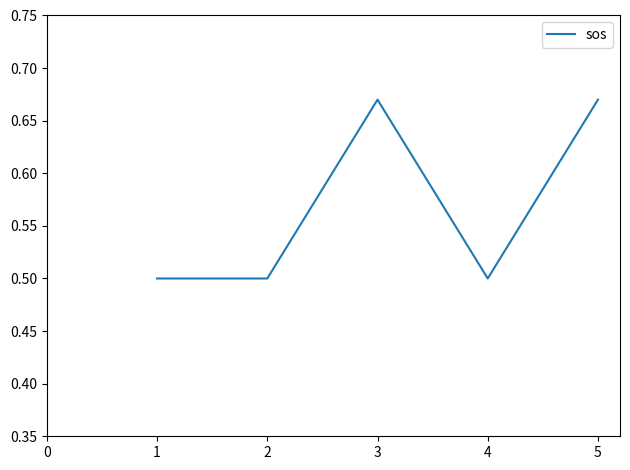

How many values are between 0 and 1?

5